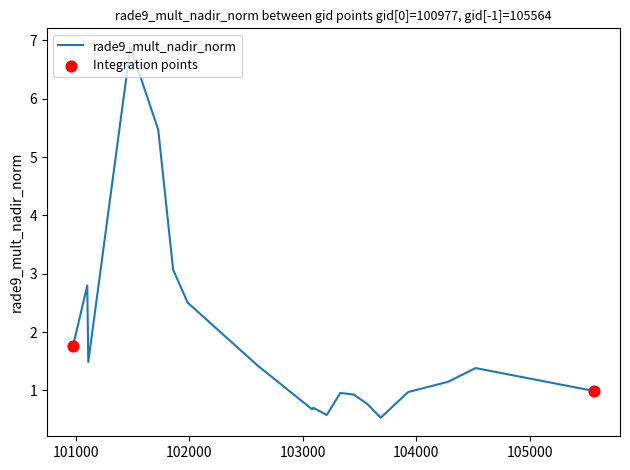

What is the difference between the maximum and minimum values?

6.4